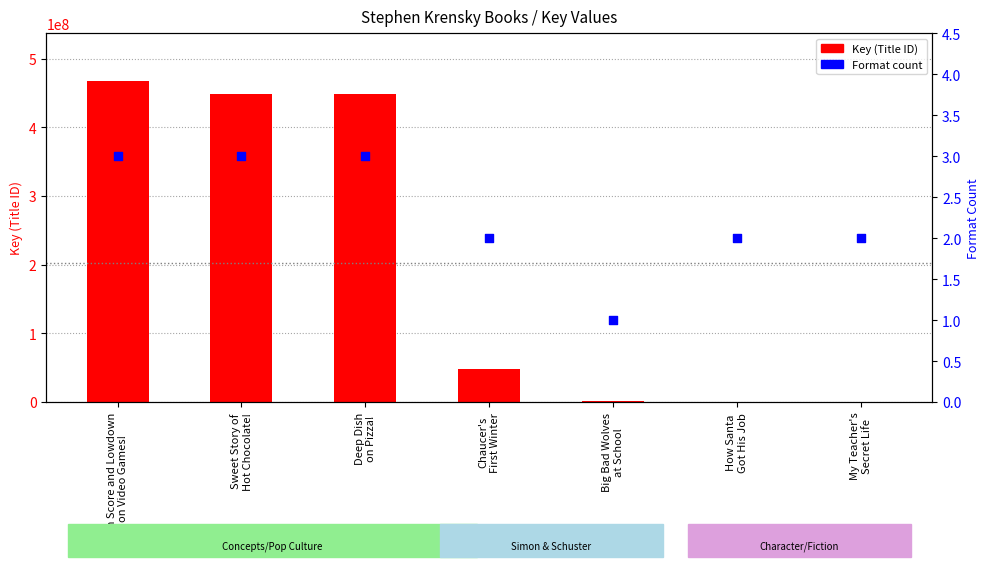

At how many categories does at least one series exceed 19010750?

4